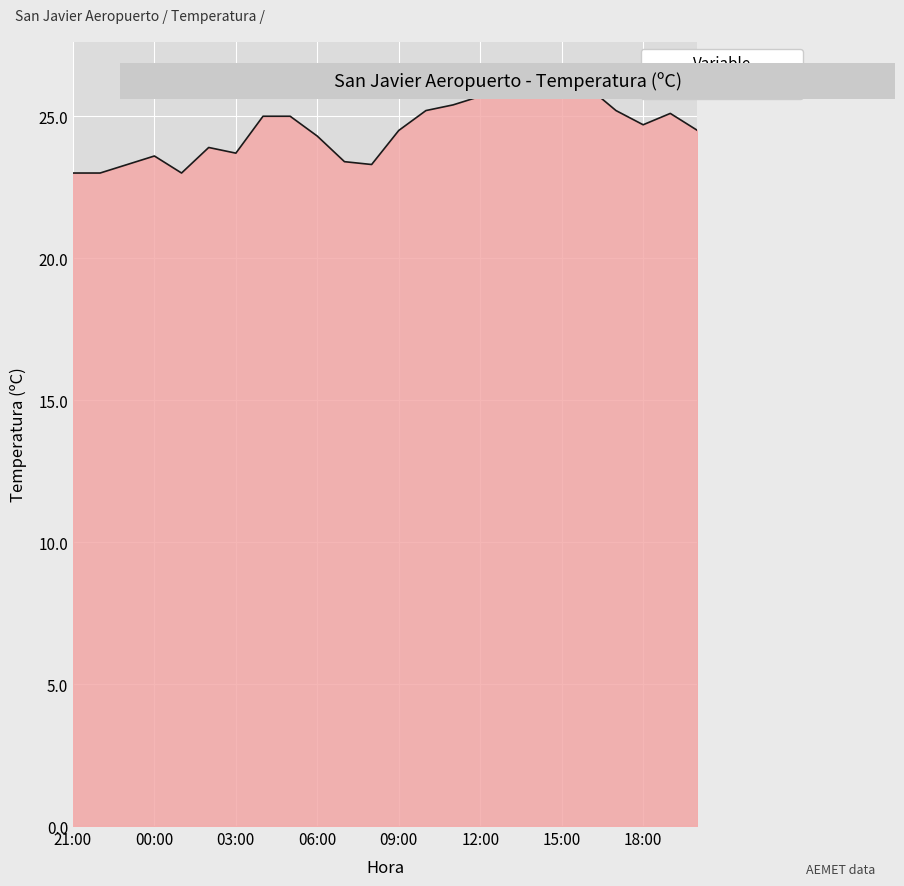

What is the difference between the maximum and minimum values?

3.3